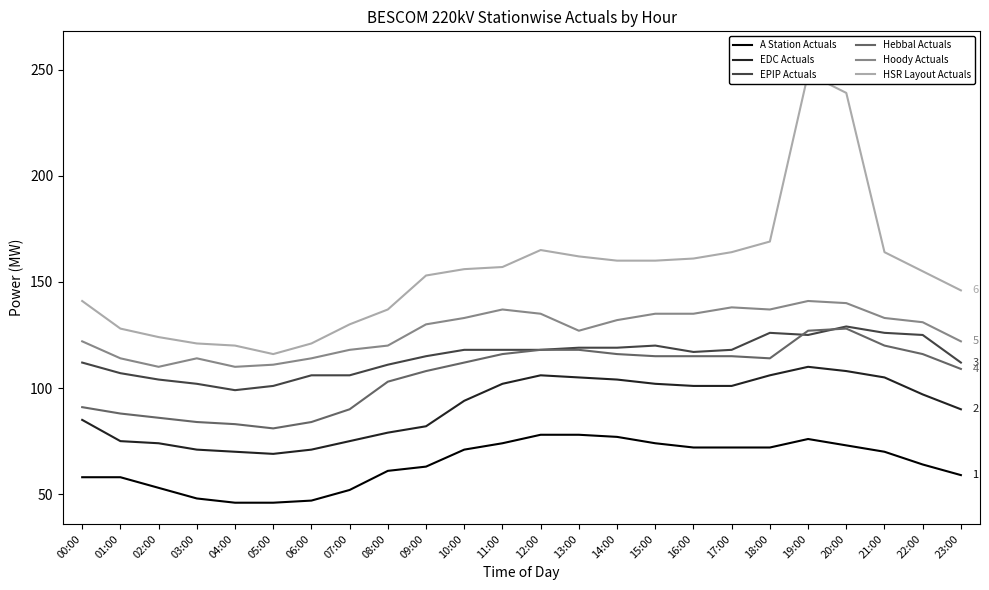

Which series has the largest total across all categories?

HSR Layout Actuals